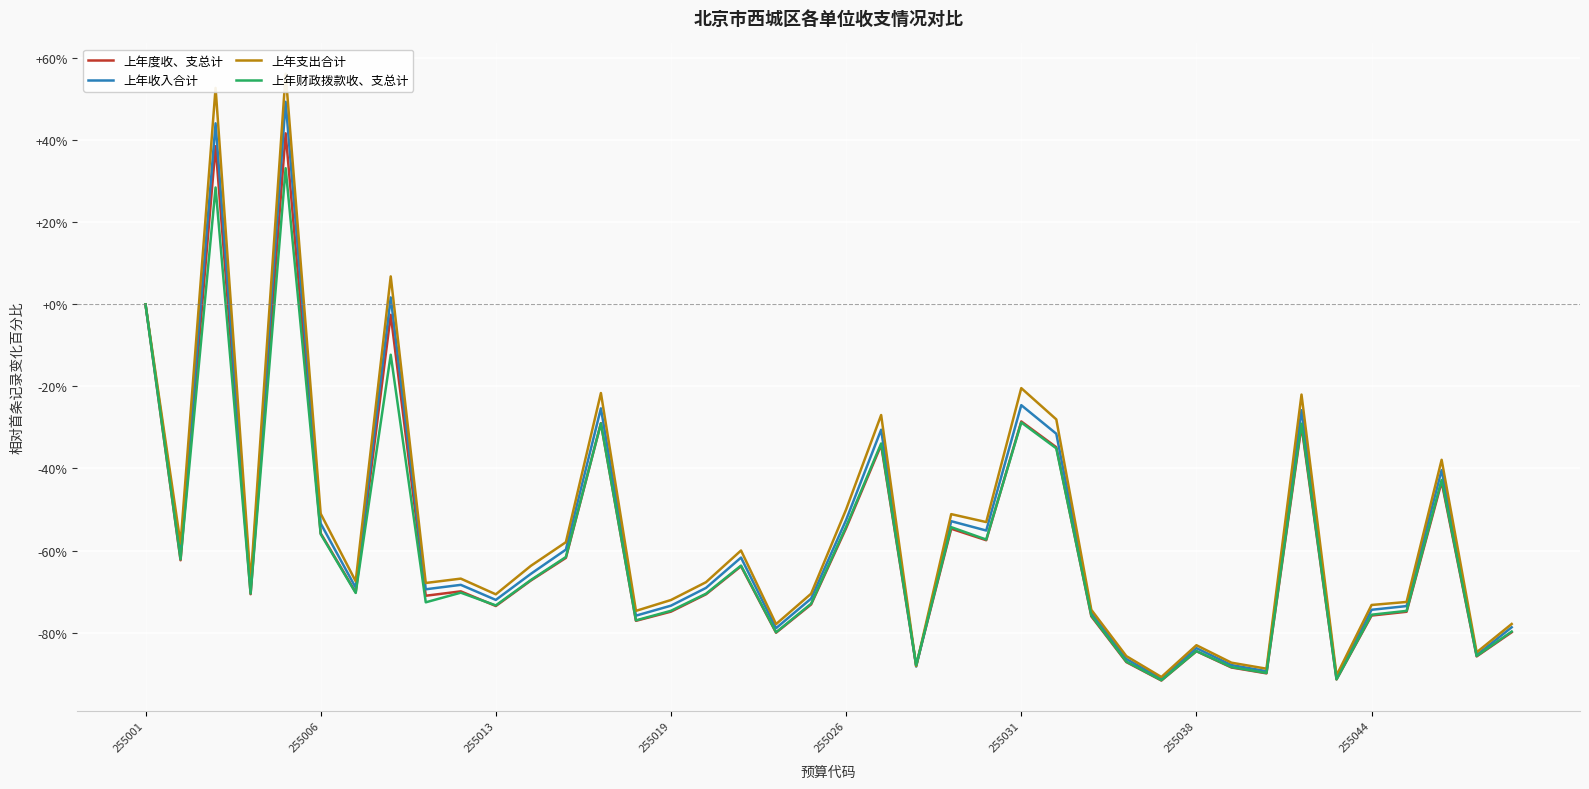

What is the difference between the maximum and minimum values in the 上年财政拨款收、支总计 series?

124.8